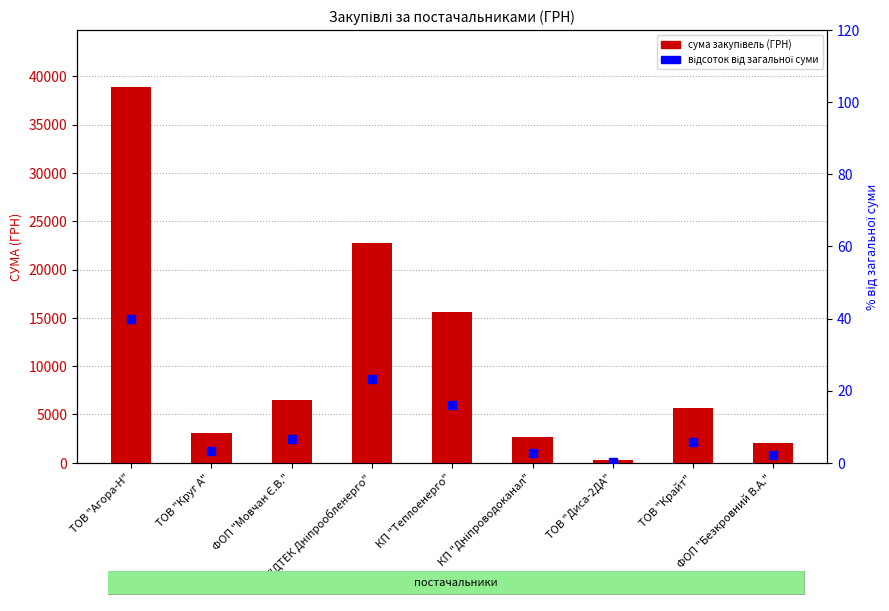

Which series contains the highest Y value?

сума закупівель (ГРН)